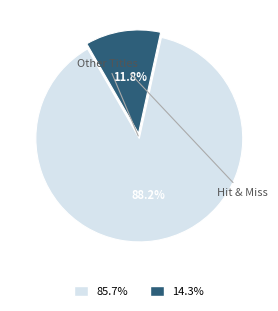

Is there a majority slice in this chart?

Yes